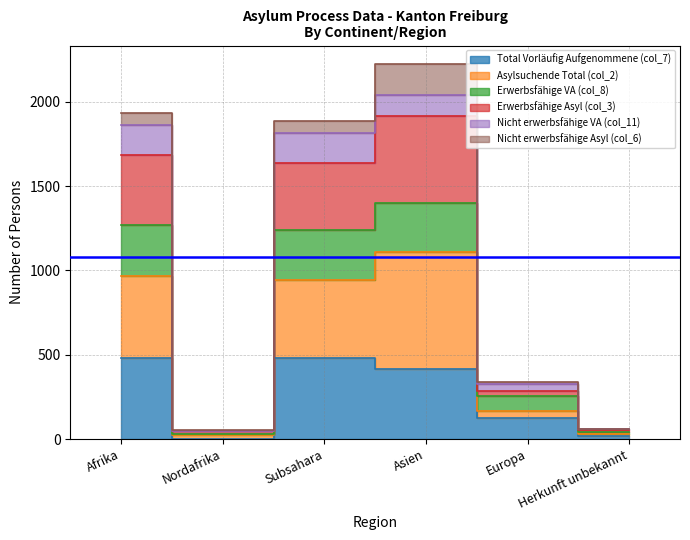

The value of Erwerbsfähige VA (col_8) at Afrika is 1270. True or false?

True